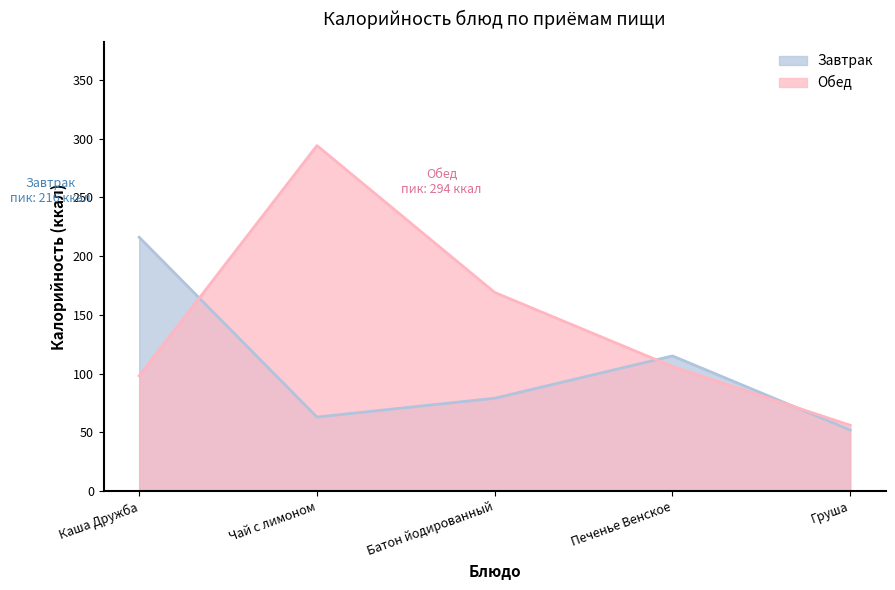

The value of Завтрак at Батон йодированный is 30. True or false?

False